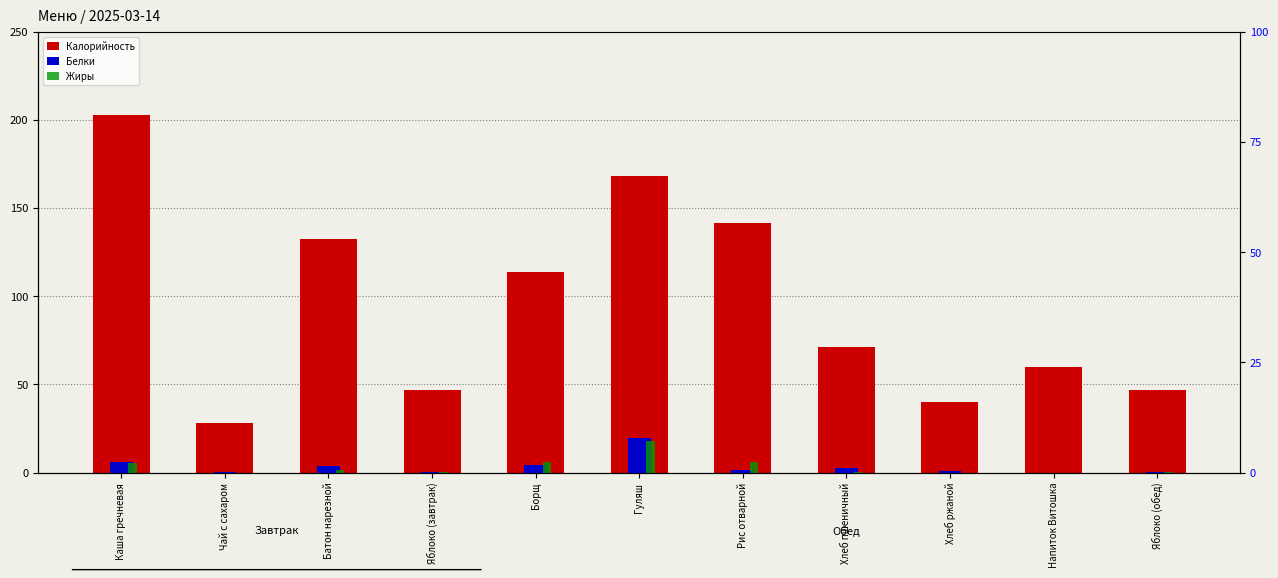

At how many categories does at least one series exceed 178?

1